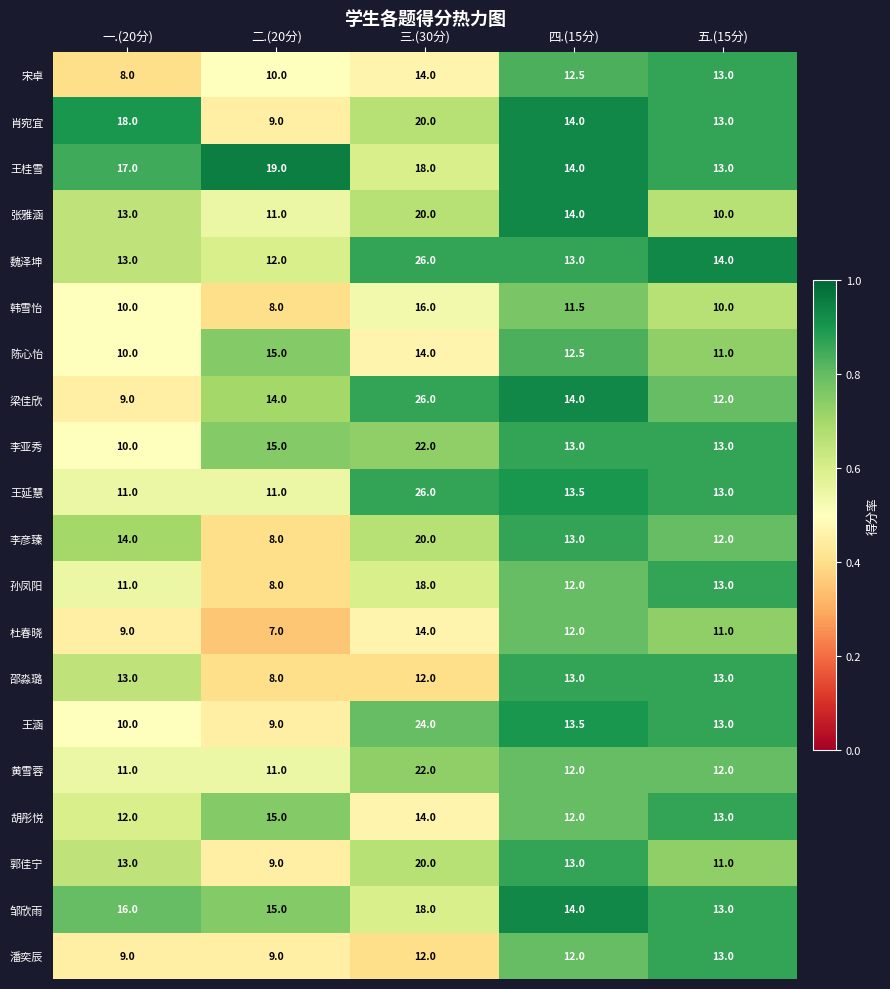

Read the 魏泽坤 value at 一.(20分).

13.0